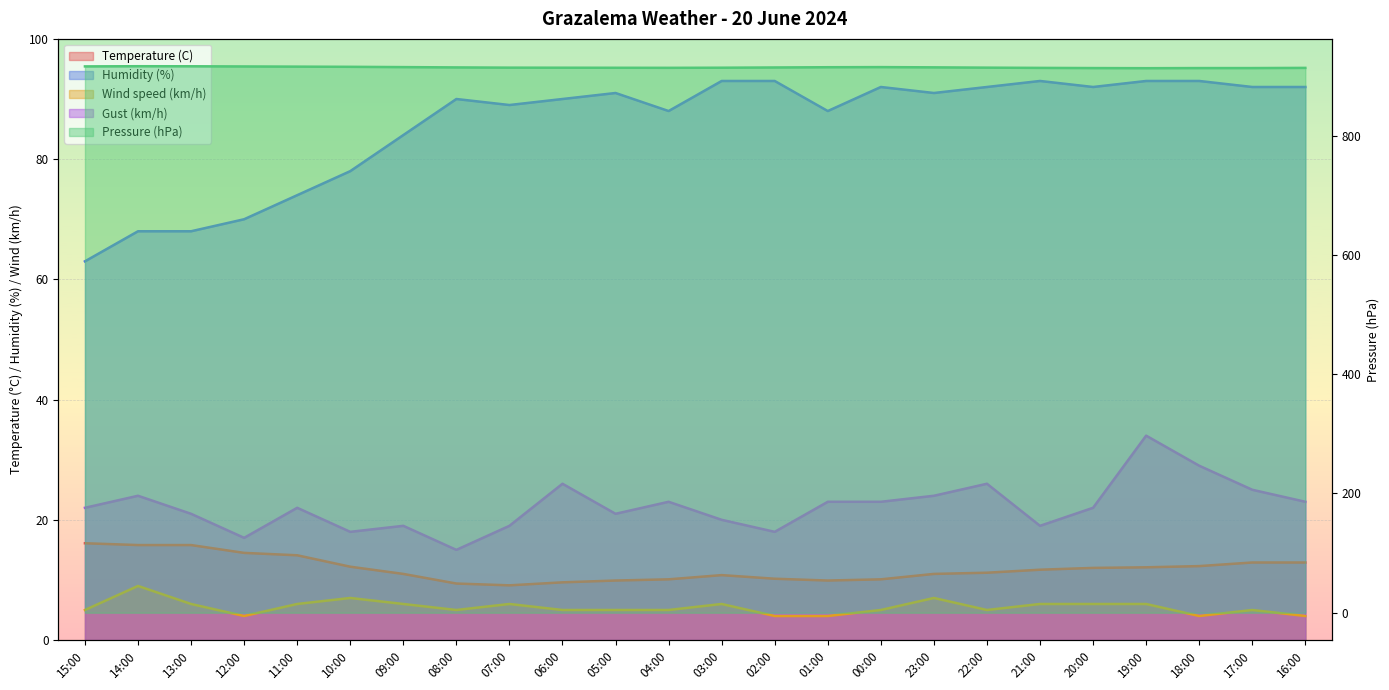

Reading right to left, extract all data points from this chart.

Temperature (C): 12.9	12.9	12.3	12.1	12.0	11.7	11.2	11.0	10.1	9.9	10.2	10.8	10.1	9.9	9.6	9.1	9.4	11.0	12.2	14.1	14.5	15.8	15.8	16.1
Pressure (hPa): 913.7	913.4	913.4	913.2	913.4	913.7	914.1	914.6	915.0	914.8	914.4	914.0	913.8	913.9	914.0	914.1	914.5	915.0	915.5	915.8	916.1	916.4	916.5	916.2
Wind speed (km/h): 4.0	5.0	4.0	6.0	6.0	6.0	5.0	7.0	5.0	4.0	4.0	6.0	5.0	5.0	5.0	6.0	5.0	6.0	7.0	6.0	4.0	6.0	9.0	5.0
Humidity (%): 92.0	92.0	93.0	93.0	92.0	93.0	92.0	91.0	92.0	88.0	93.0	93.0	88.0	91.0	90.0	89.0	90.0	84.0	78.0	74.0	70.0	68.0	68.0	63.0
Gust (km/h): 23.0	25.0	29.0	34.0	22.0	19.0	26.0	24.0	23.0	23.0	18.0	20.0	23.0	21.0	26.0	19.0	15.0	19.0	18.0	22.0	17.0	21.0	24.0	22.0